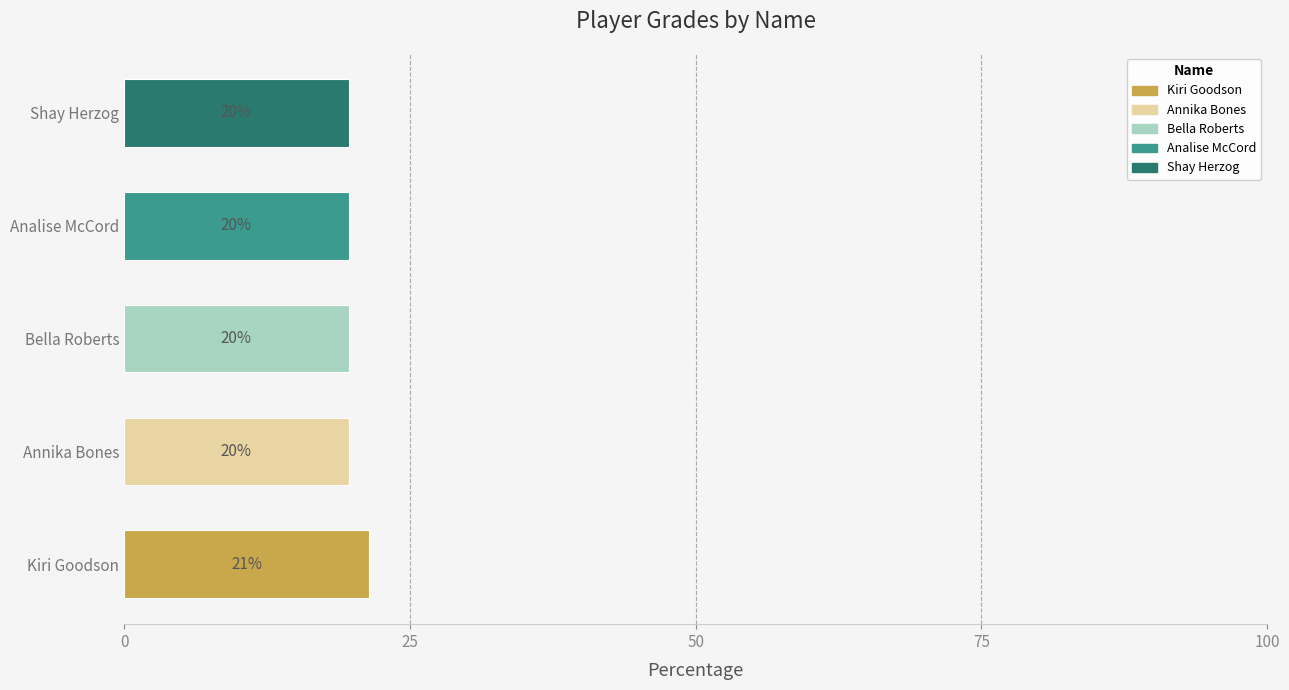

How many bars are there in total?

5